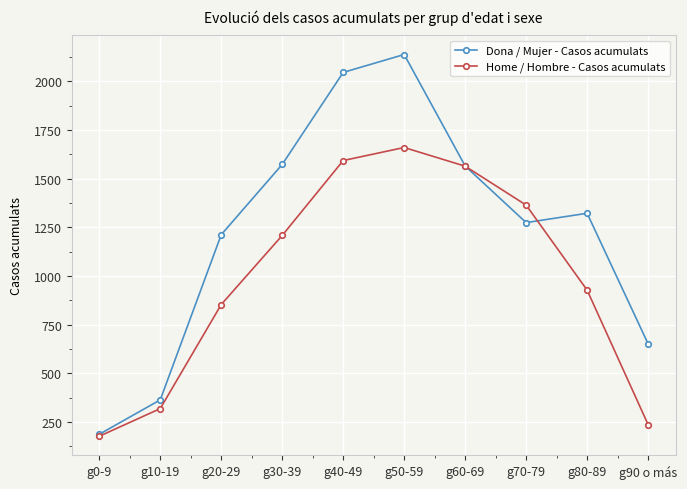

What is the sum of the Dona / Mujer - Casos acumulats values at g50-59 and g10-19?

2501